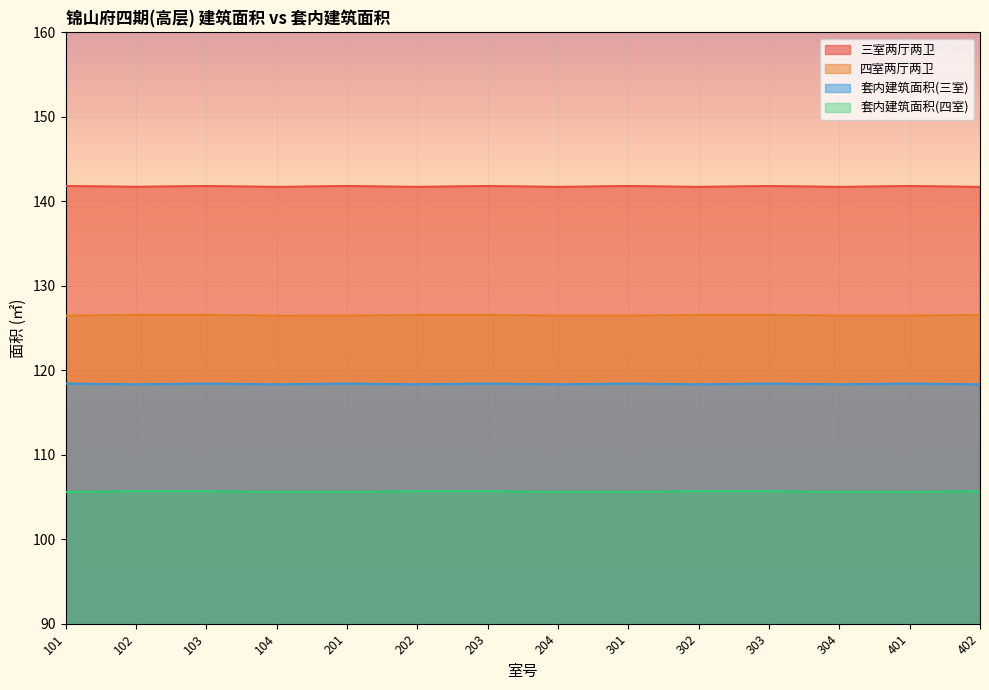

True or false: 套内建筑面积(三室) and 四室两厅两卫 intersect in this chart.

False